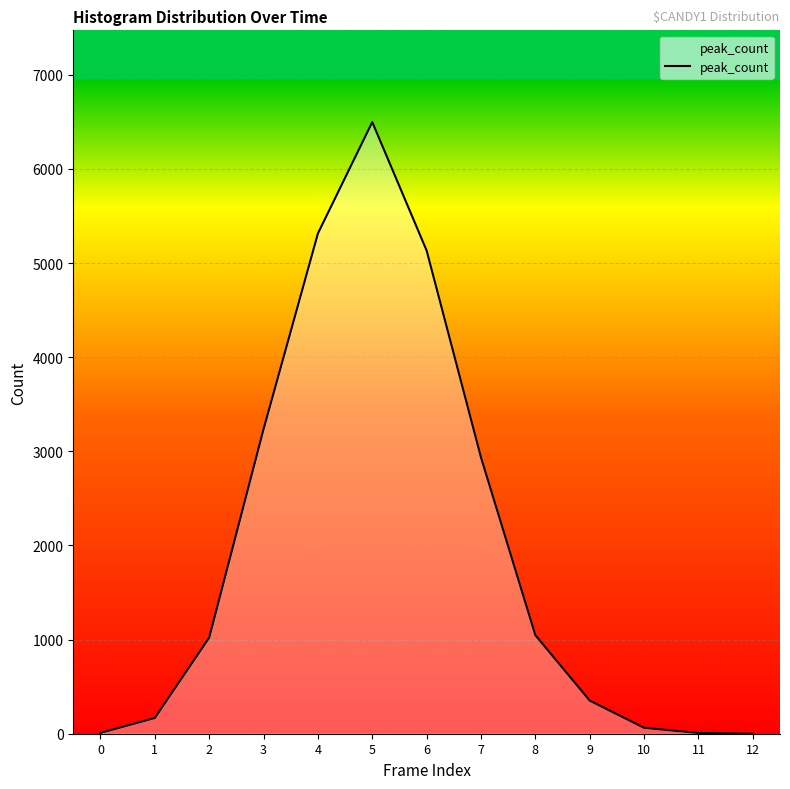

What is the greatest value displayed?

6497